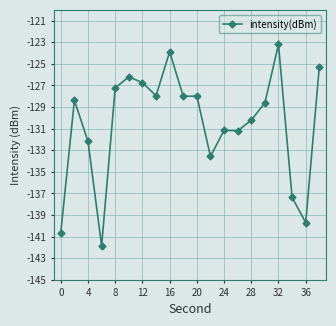

What is the maximum value shown in the chart?

-123.2